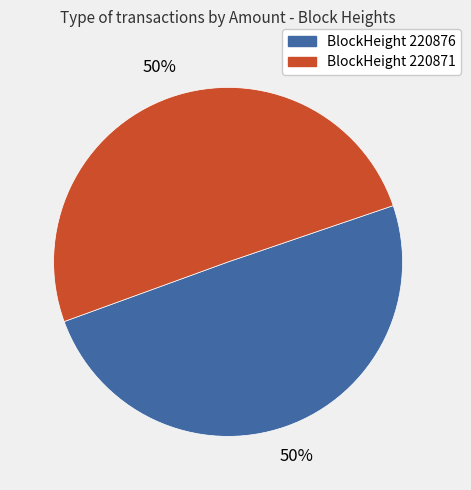

To the nearest percent, what is the average slice percentage?

50%